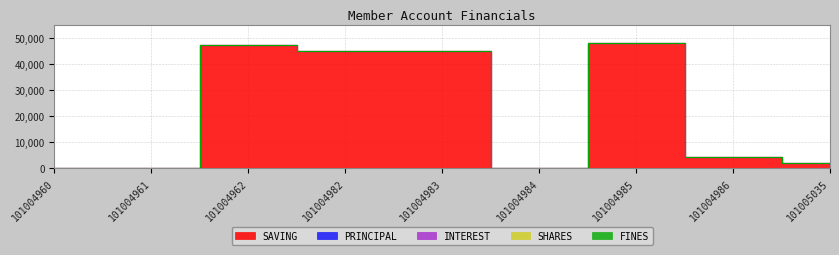

True or false: FINES and SAVING cross at least once.

False